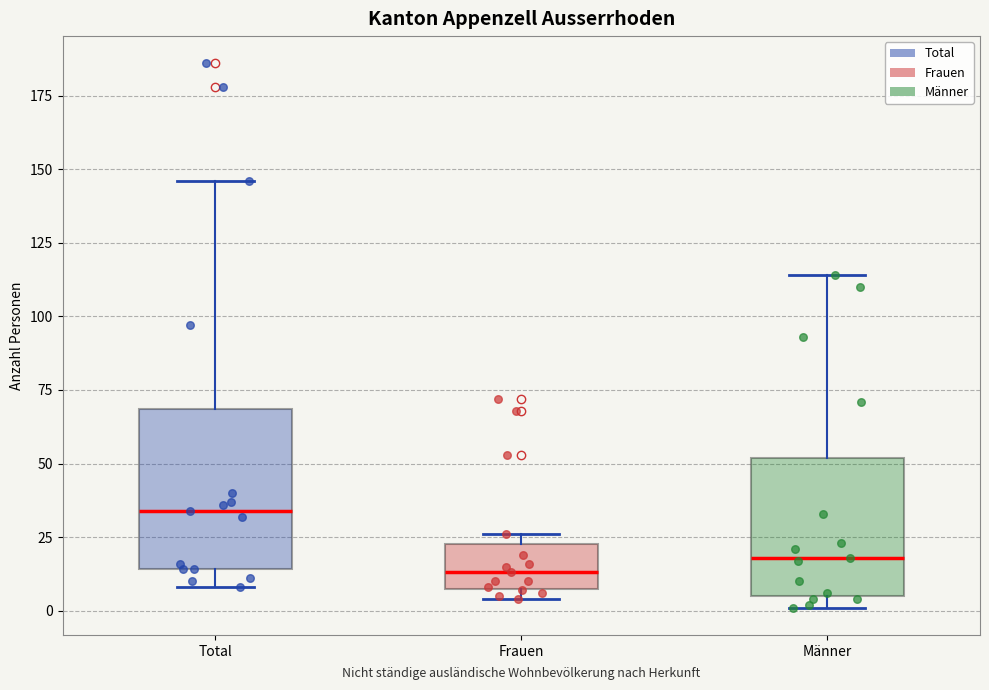

Where is the upper edge of the box for Männer on the y-axis? The values are not printed on the chart, so give them approximately, as read against the axis.

50